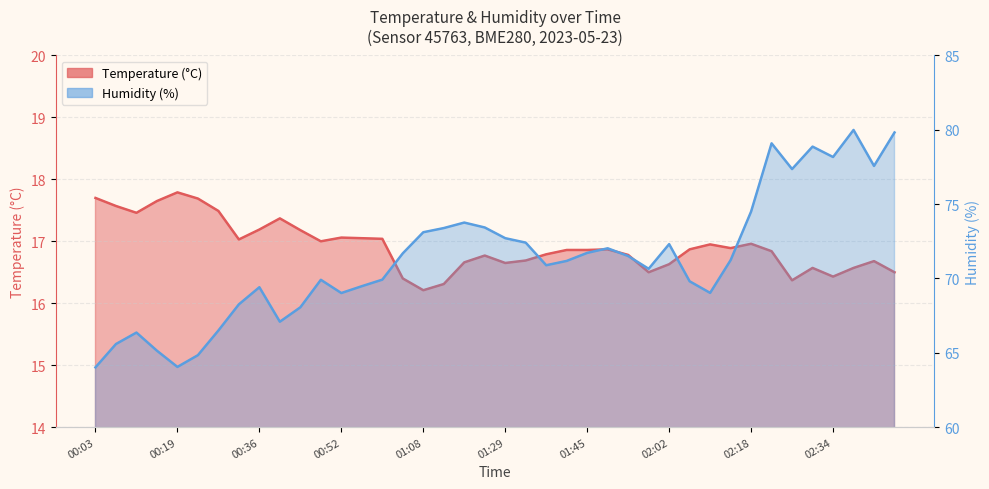

At which category is the sum across all series the highest?

02:38